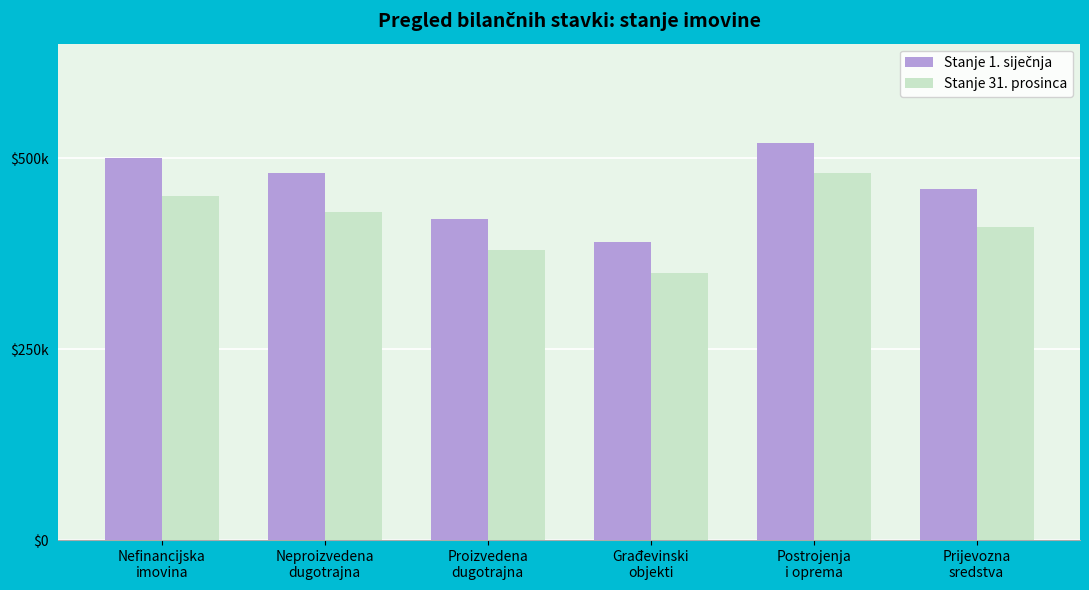

What is the difference between the maximum and minimum values in the Stanje 1. siječnja series?

130000